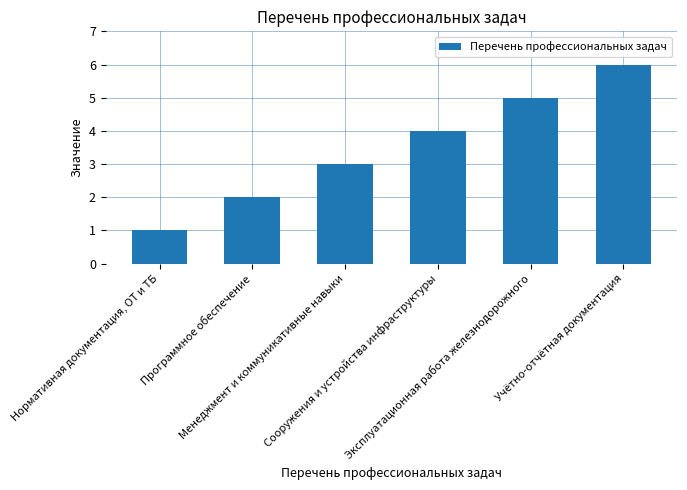

Rank the categories by value from highest to lowest.

Учётно-отчётная документация, Эксплуатационная работа железнодорожного, Сооружения и устройства инфраструктуры, Менеджмент и коммуникативные навыки, Программное обеспечение, Нормативная документация, ОТ и ТБ